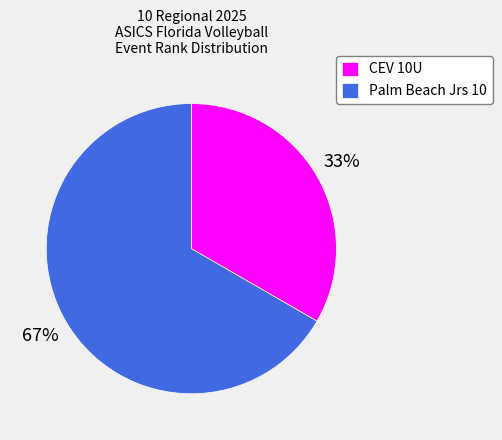

Approximately how many times larger is the value at CEV 10U compared to Palm Beach Jrs 10?

0.5